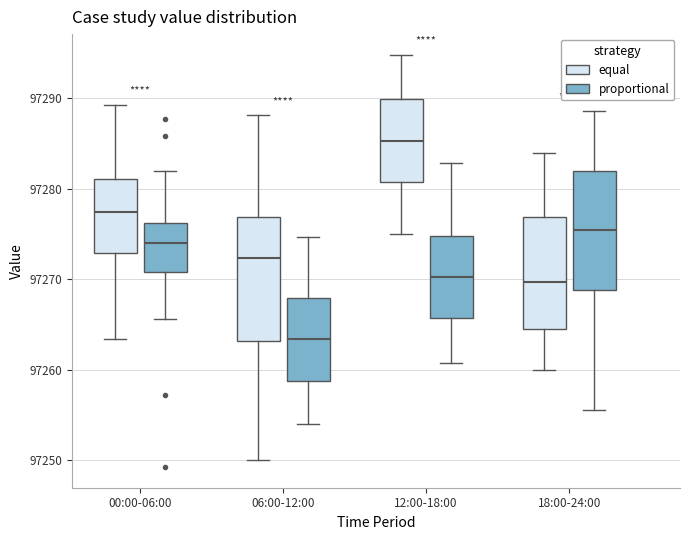

Where is the upper edge of the box for 12:00-18:00 (equal) on the y-axis? The values are not printed on the chart, so give them approximately, as read against the axis.

97290